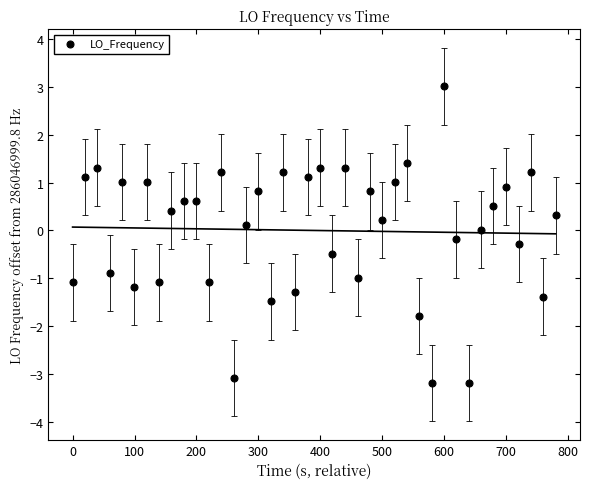

What is the range of Y values (max minus min)?

6.2